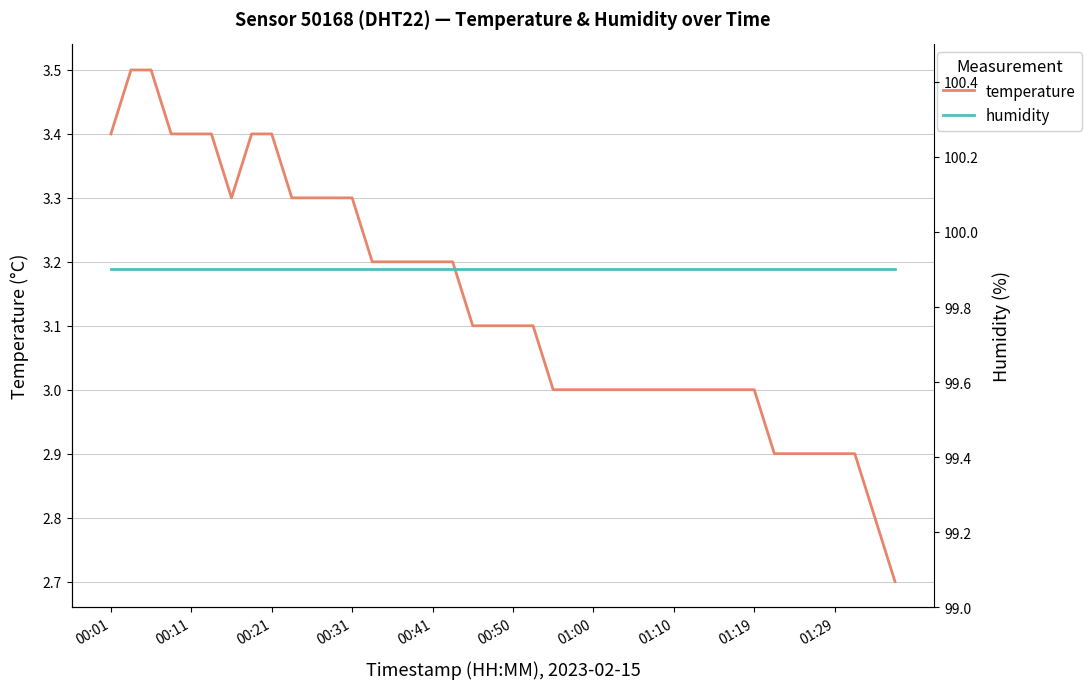

At which label does temperature first exceed 3?

00:01